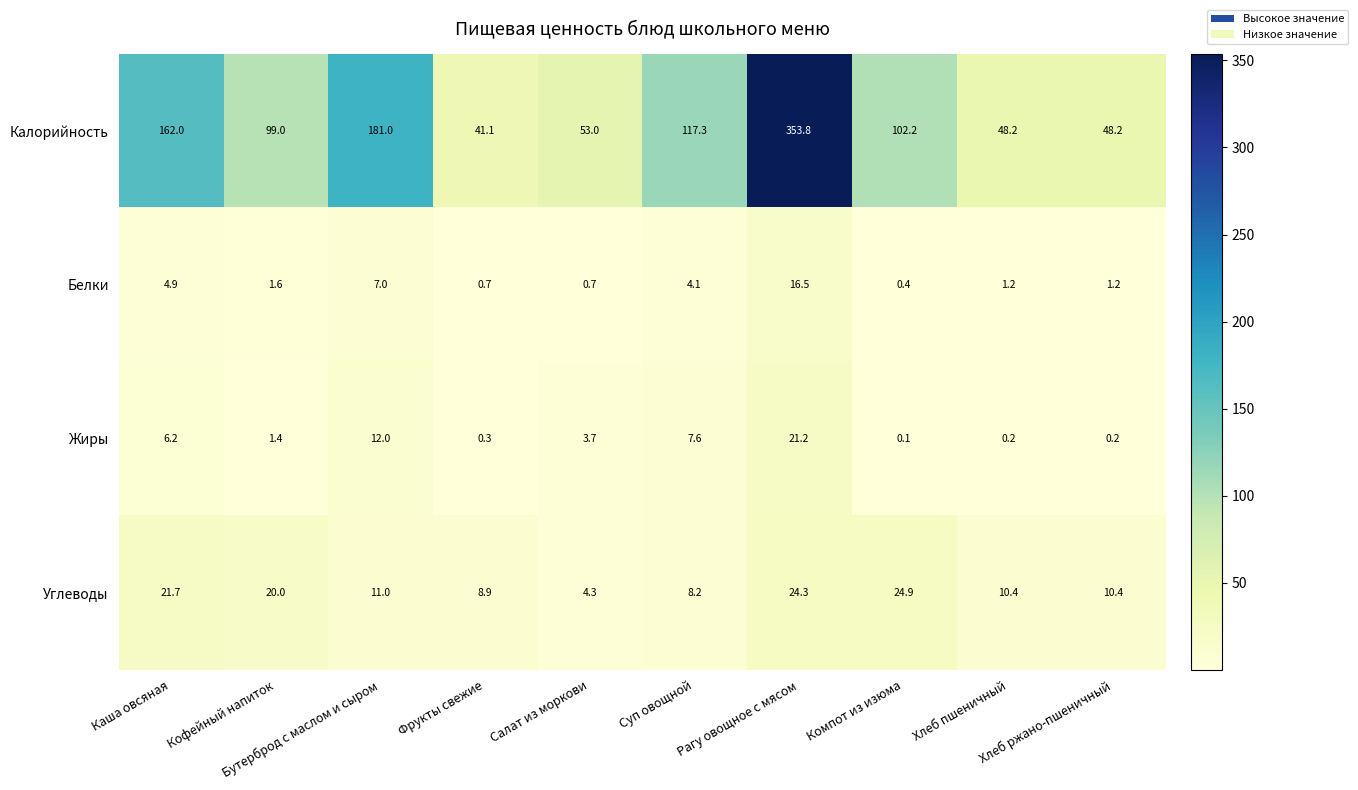

Rank the series by their maximum value, from highest to lowest.

Калорийность, Углеводы, Жиры, Белки